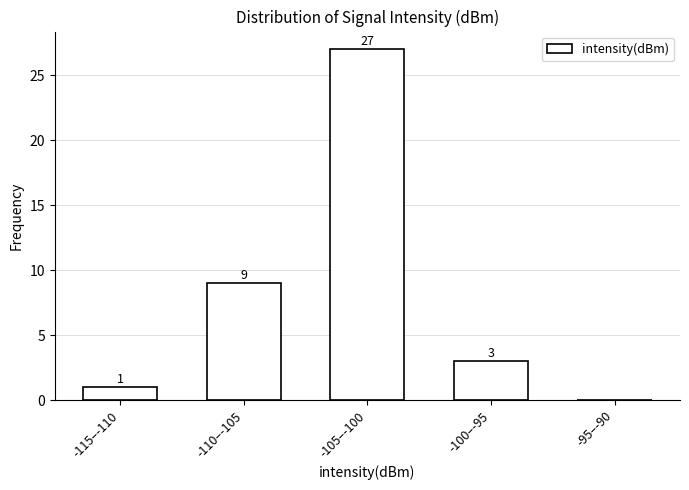

Reading left to right, list all the values displayed in this chart.

-115–-110=1	-110–-105=9	-105–-100=27	-100–-95=3	-95–-90=0